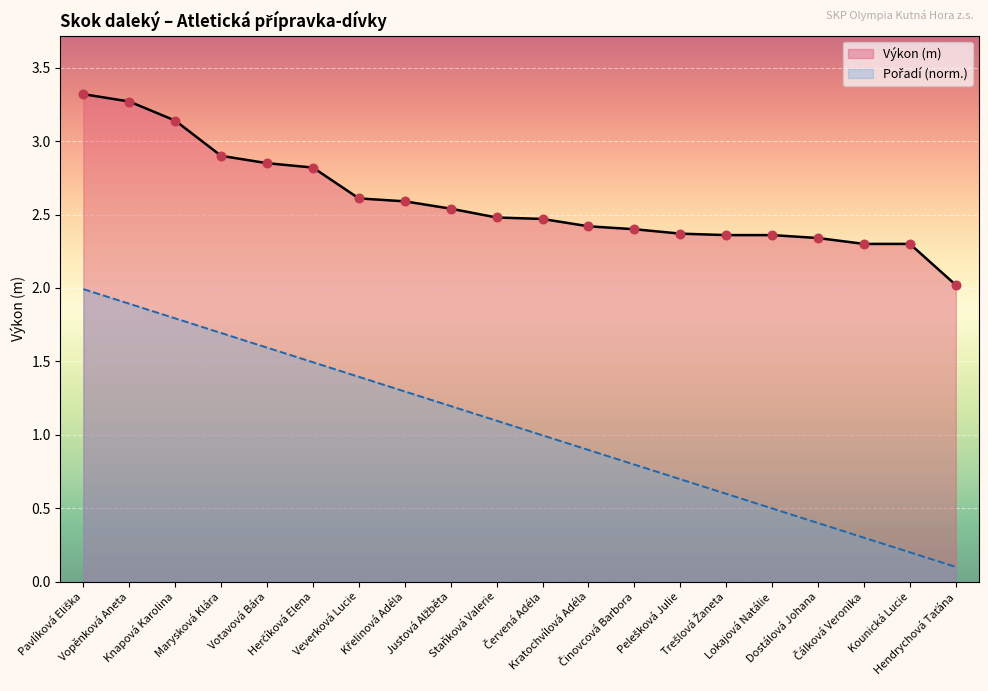

What is the total value across all series at Pelešková Julie?

3.1